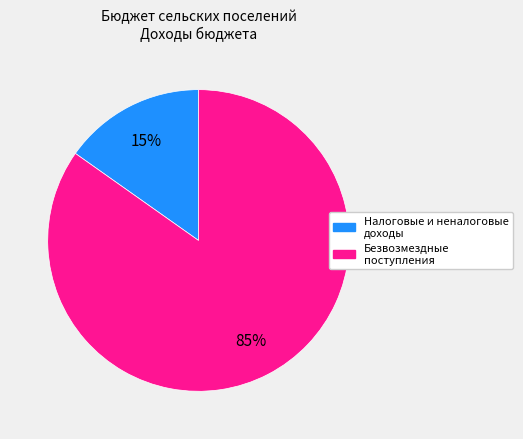

To the nearest percent, what is the average slice percentage?

50%